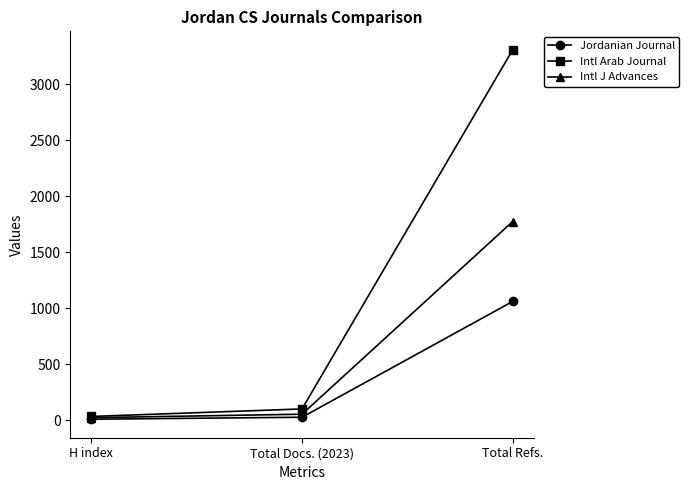

Is this an area chart (filled region under the line)?

No